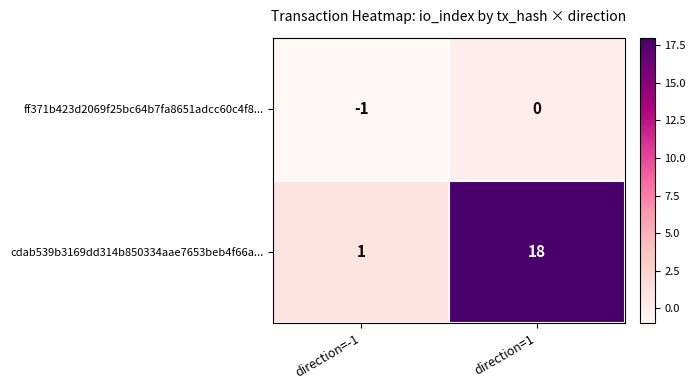

List the series in order of their overall mean, highest first.

cdab539b3169dd314b850334aae7653beb4f66a..., ff371b423d2069f25bc64b7fa8651adcc60c4f8...